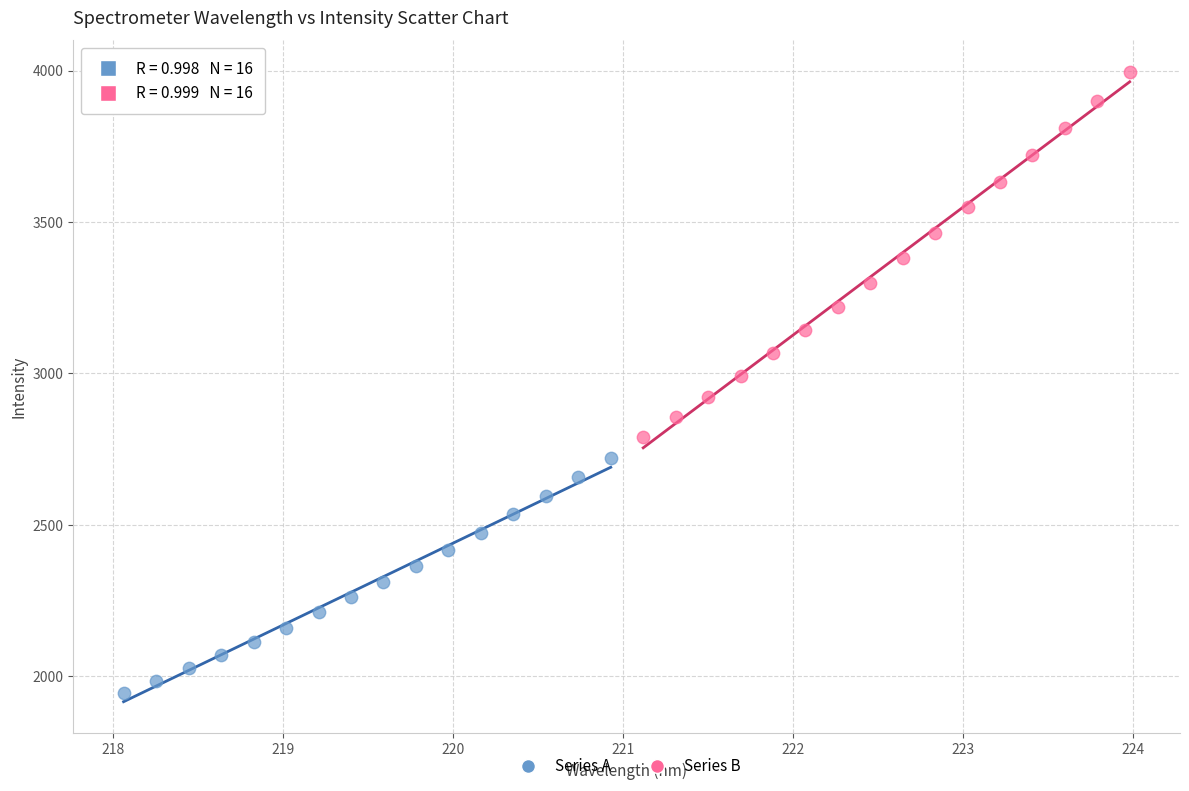

Which series reaches the maximum Y coordinate?

Series B